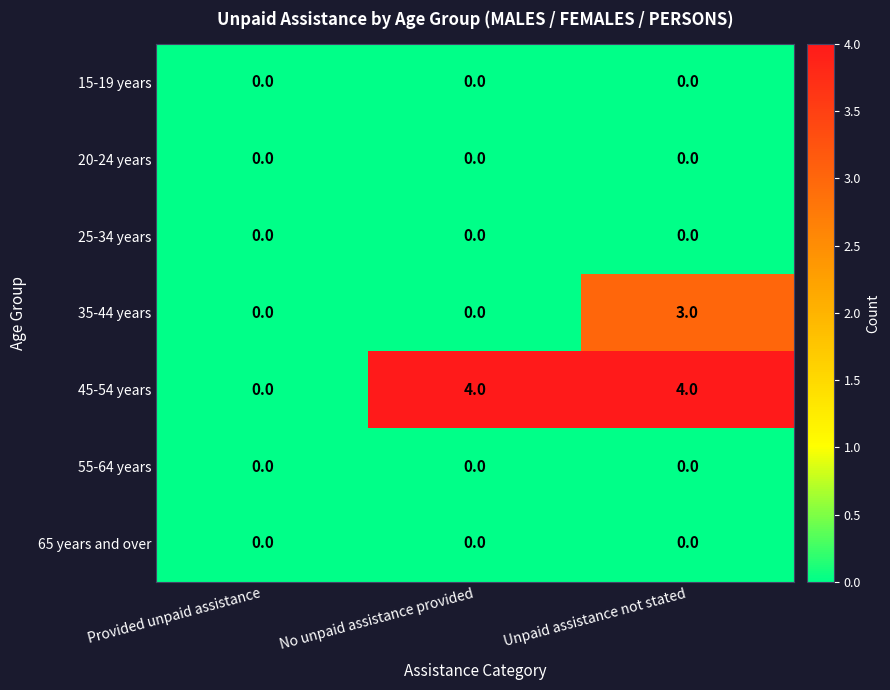

At which category is the sum across all series the highest?

Unpaid assistance not stated